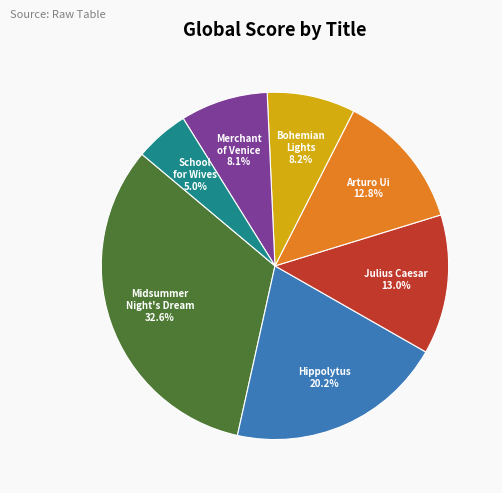

Is there any slice that represents more than half of the pie?

No